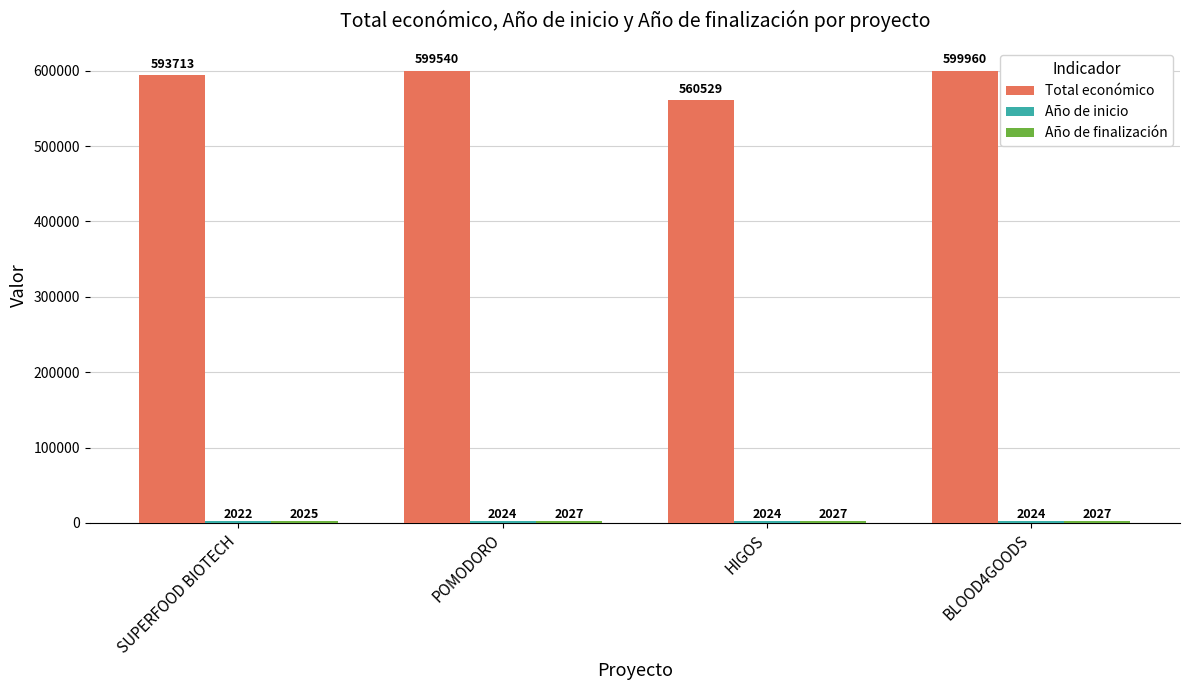

What is the difference between the Total económico values at SUPERFOOD BIOTECH and POMODORO?

5827